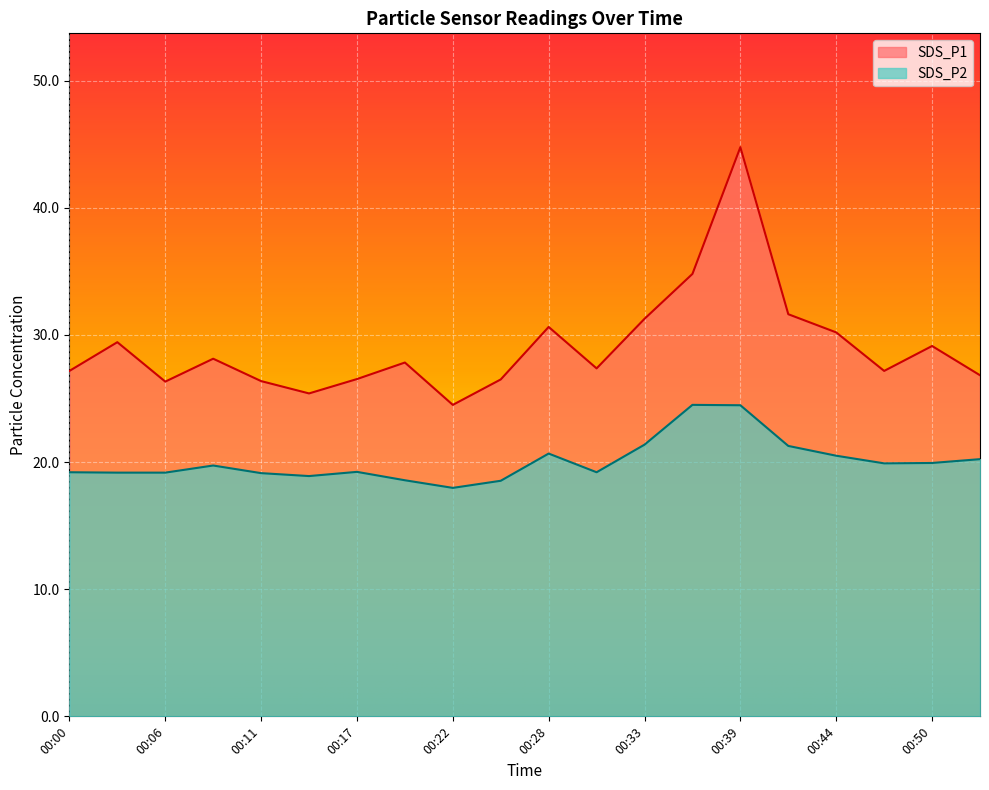

At 00:00, list the series in order from largest to smallest.

SDS_P1, SDS_P2